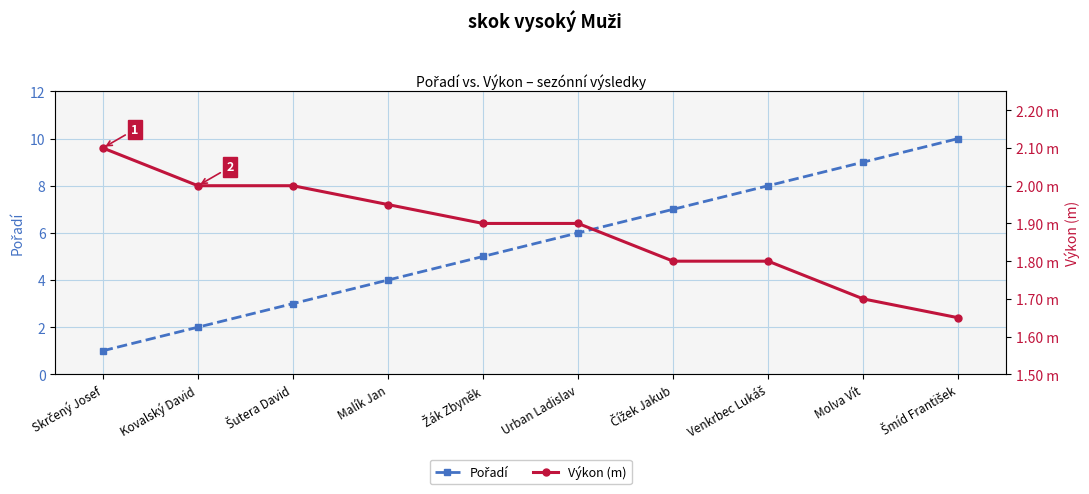

Which series changed the most between Kovalský David and Šutera David?

Pořadí